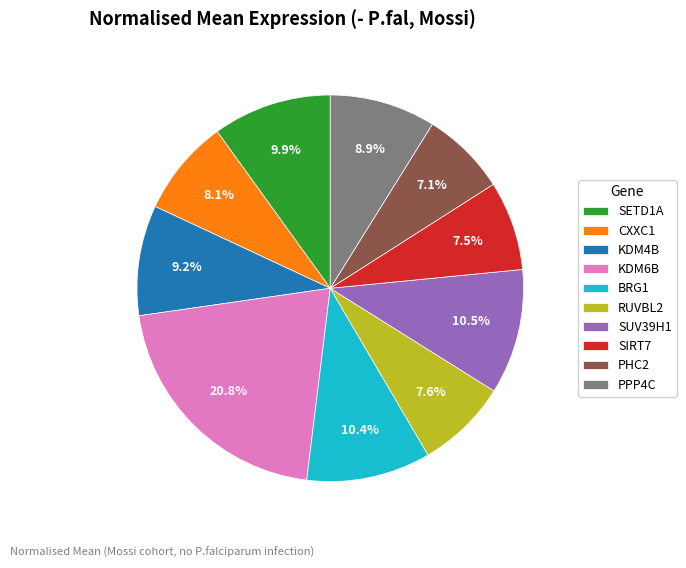

Is the sum of KDM6B and RUVBL2 greater than half?

No